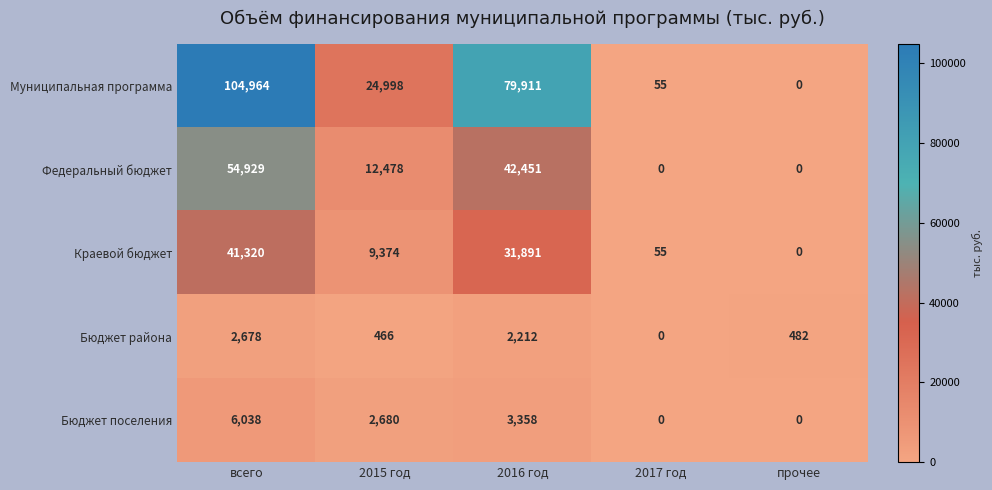

How many values in Федеральный бюджет are above zero?

3